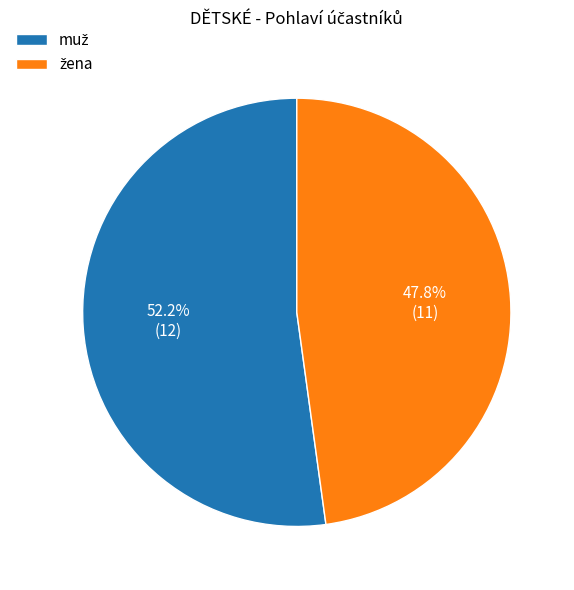

Is there a majority slice in this chart?

Yes